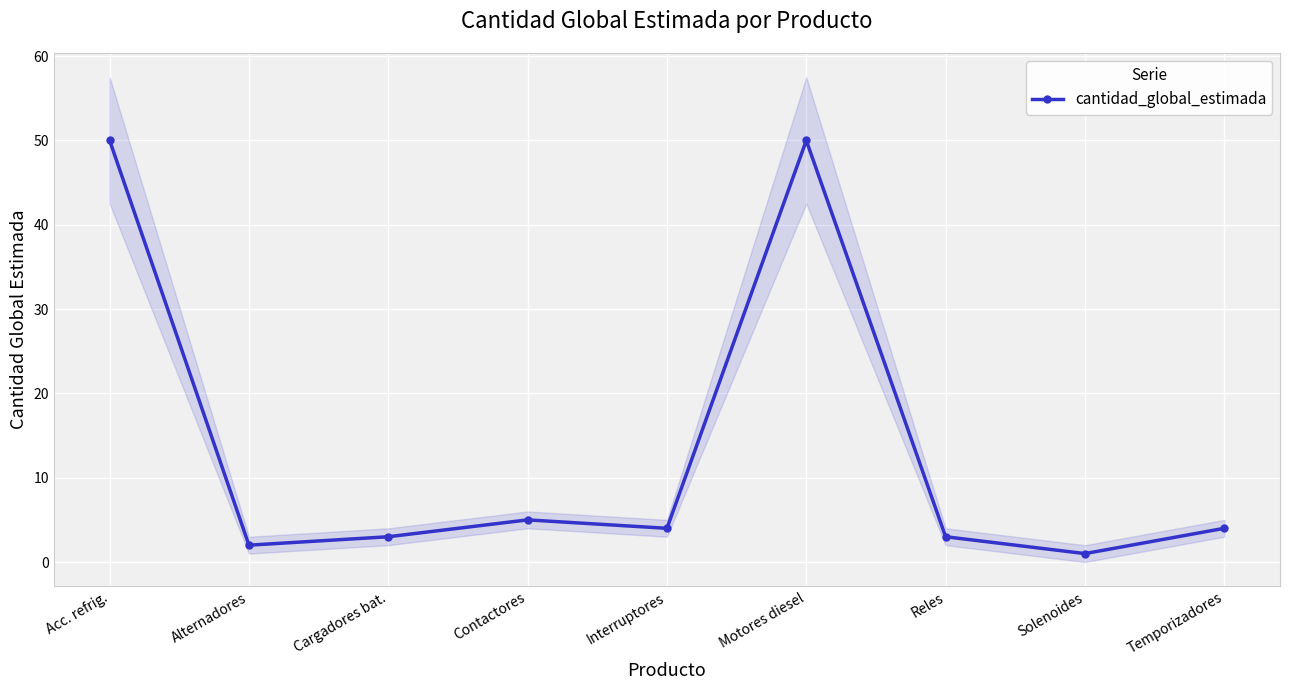

What is the sum of the values at Reles and Acc. refrig.?

53